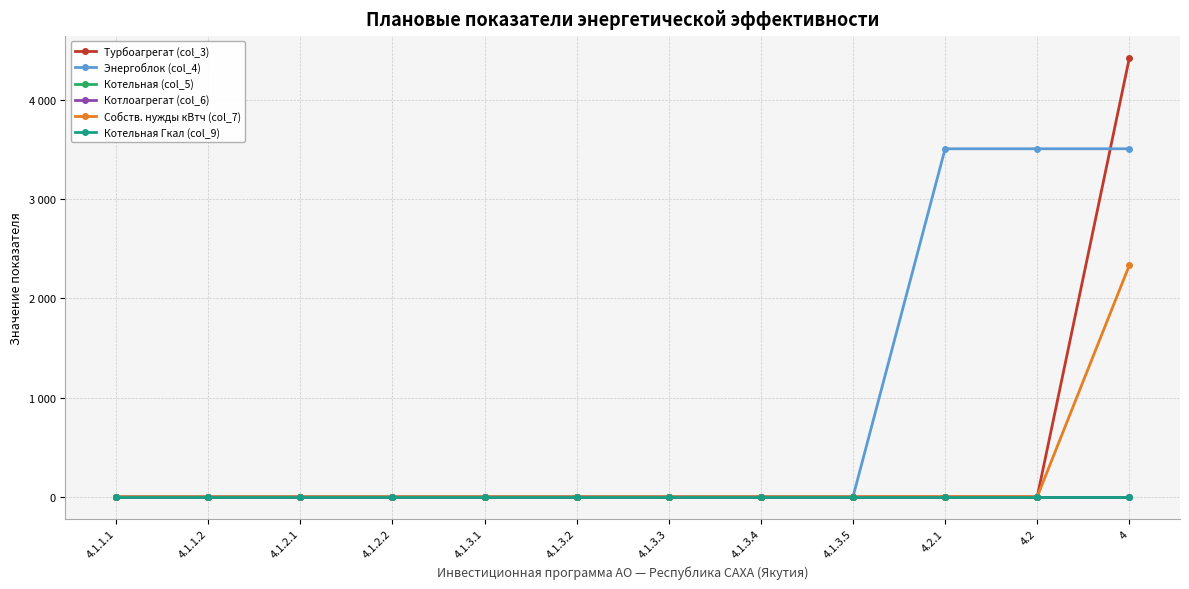

Where is Собств. нужды кВтч (col_7) nearest to the value 1166?

4.1.1.1